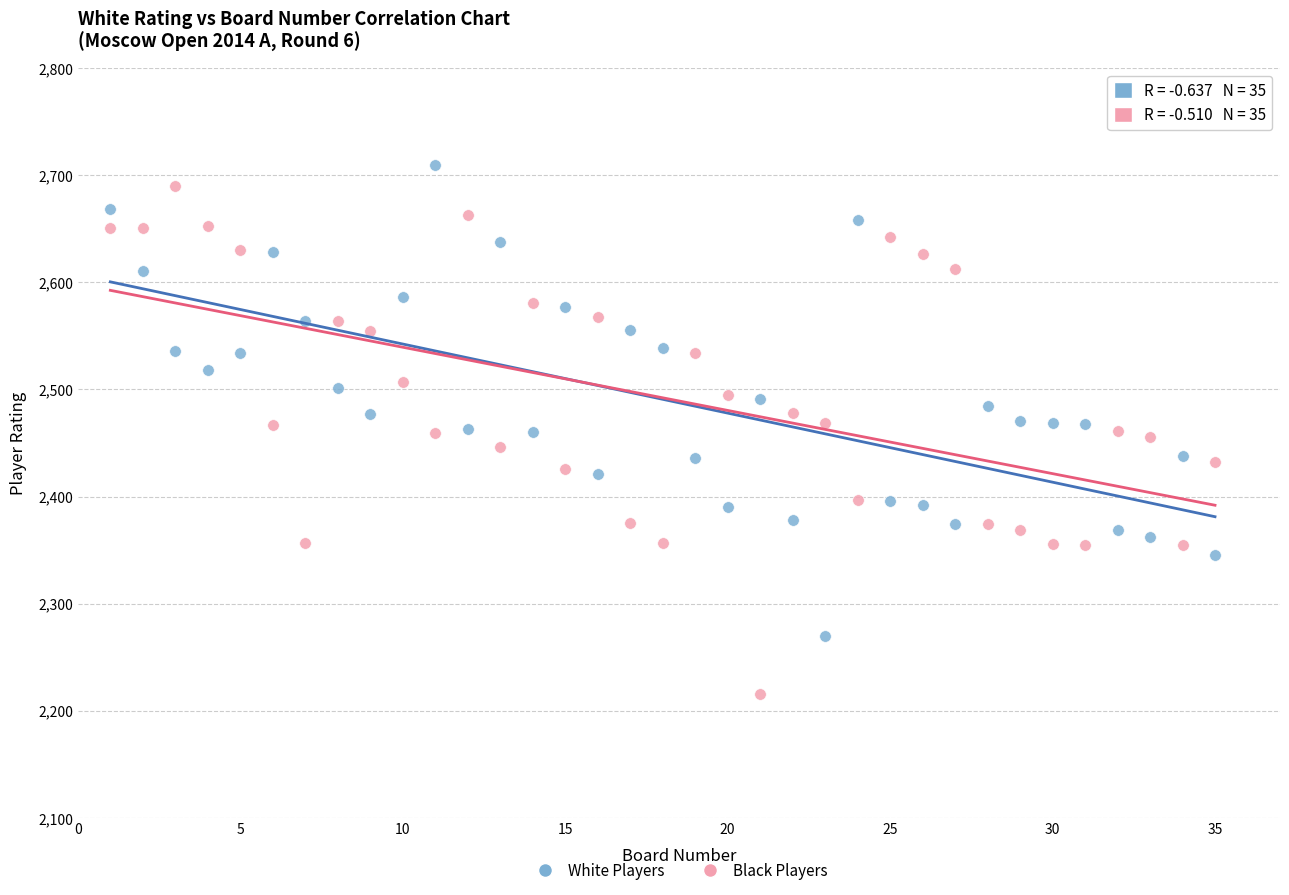

Which series contains the lowest Y value?

Black Players